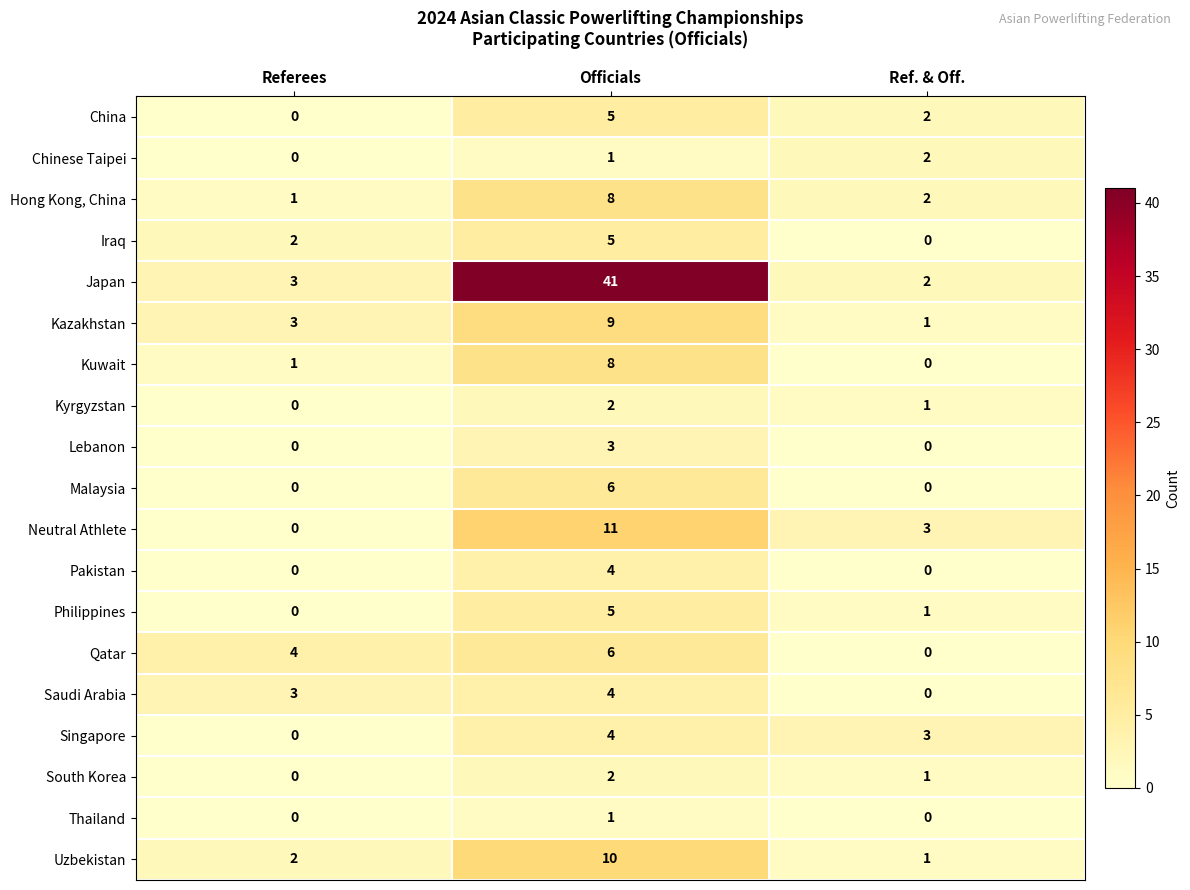

Where is Saudi Arabia nearest to the value 2?

Referees